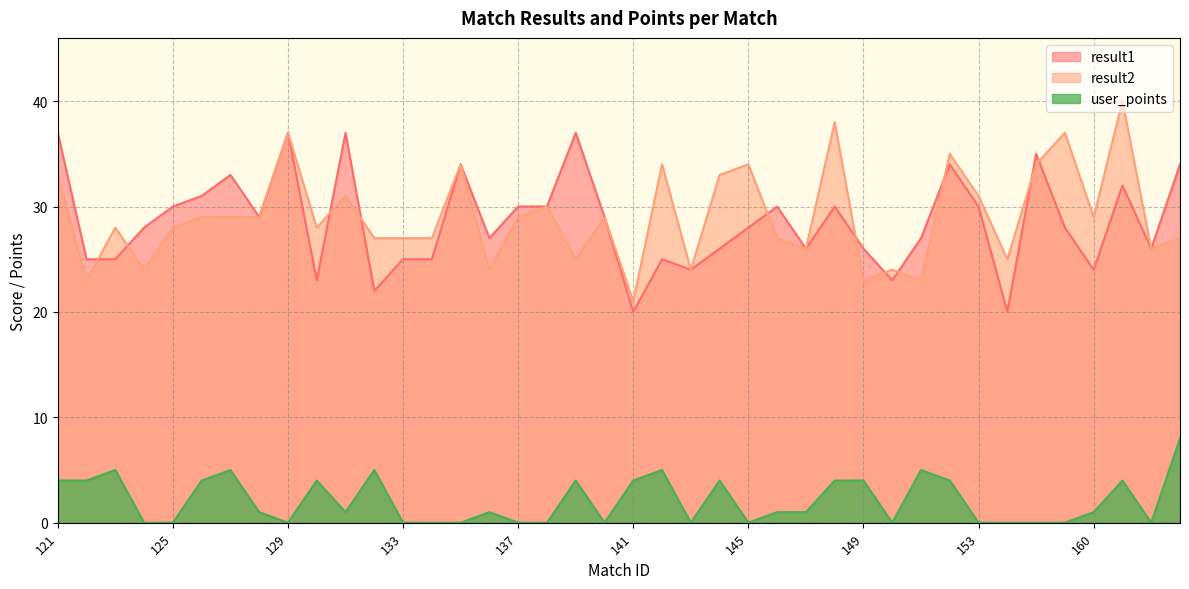

How many values in user_points are above zero?

23